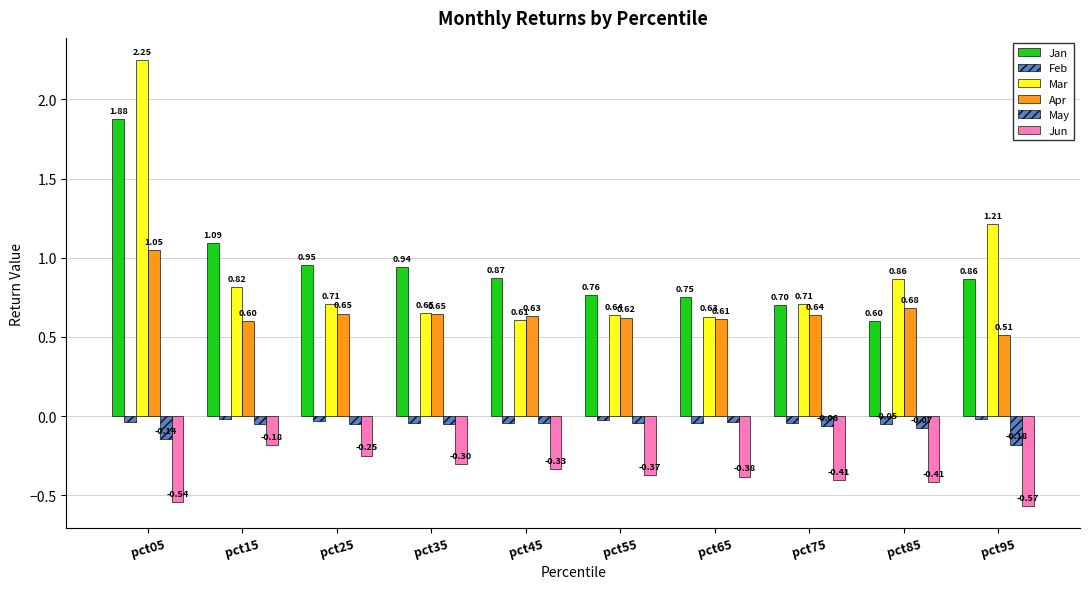

Which label corresponds to the smallest value in the chart?

pct95